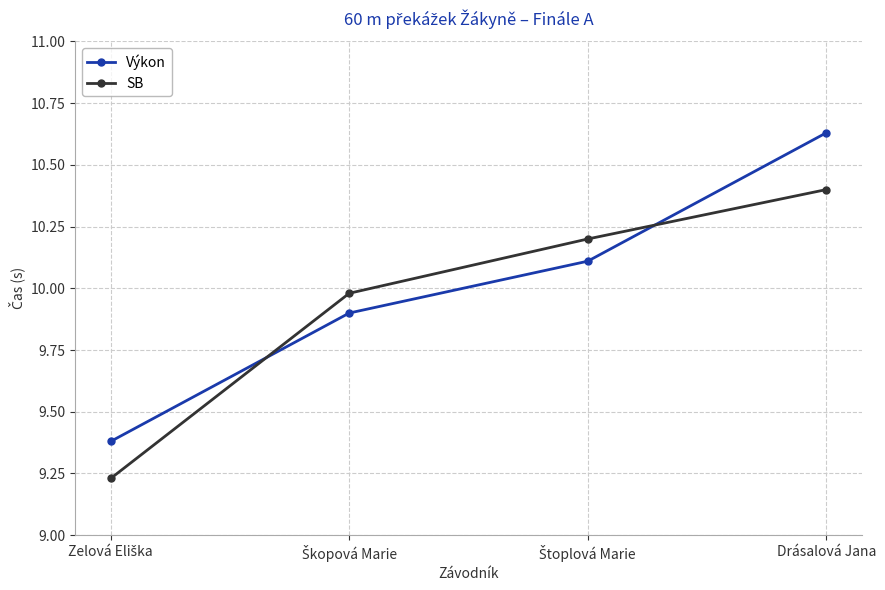

Which series has the largest total across all categories?

Výkon